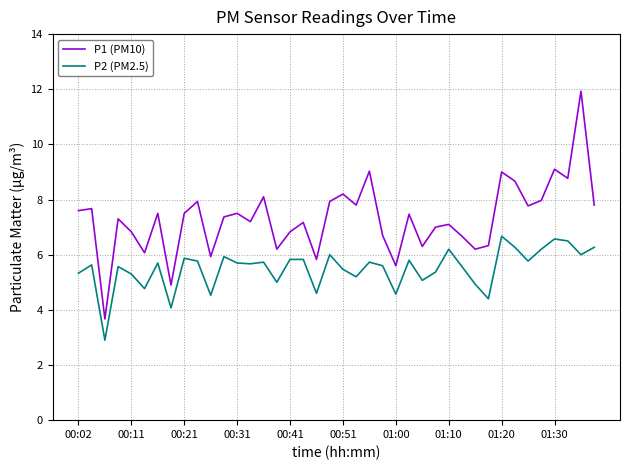

True or false: P2 (PM2.5) has more than 0 interior local peaks.

True